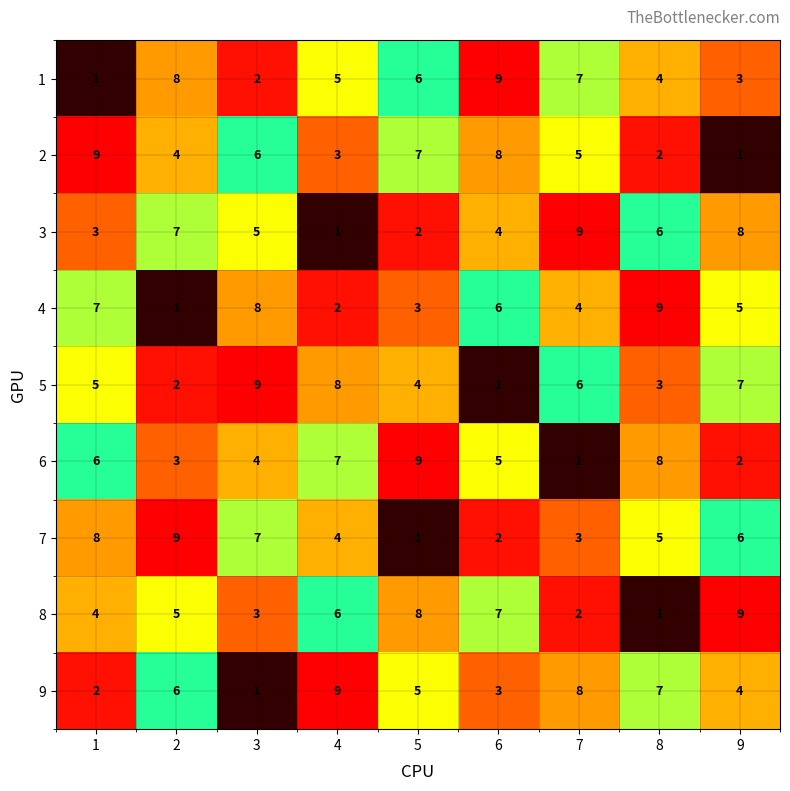

What is the spread (max minus min) of values at 5?

8